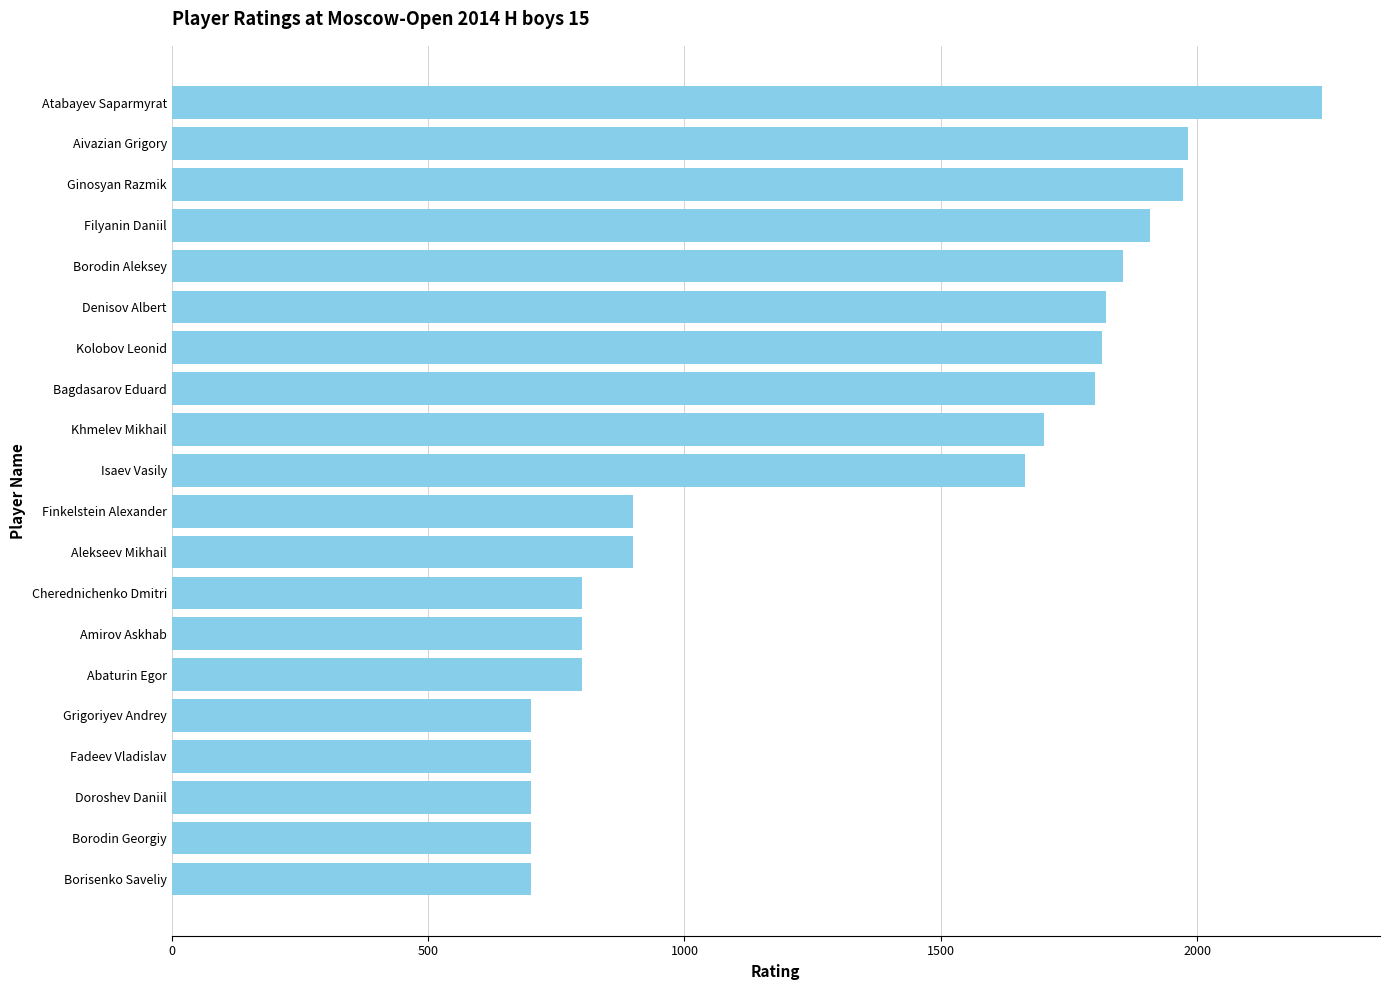

What is the sum of the values at Abaturin Egor and Isaev Vasily?

2463